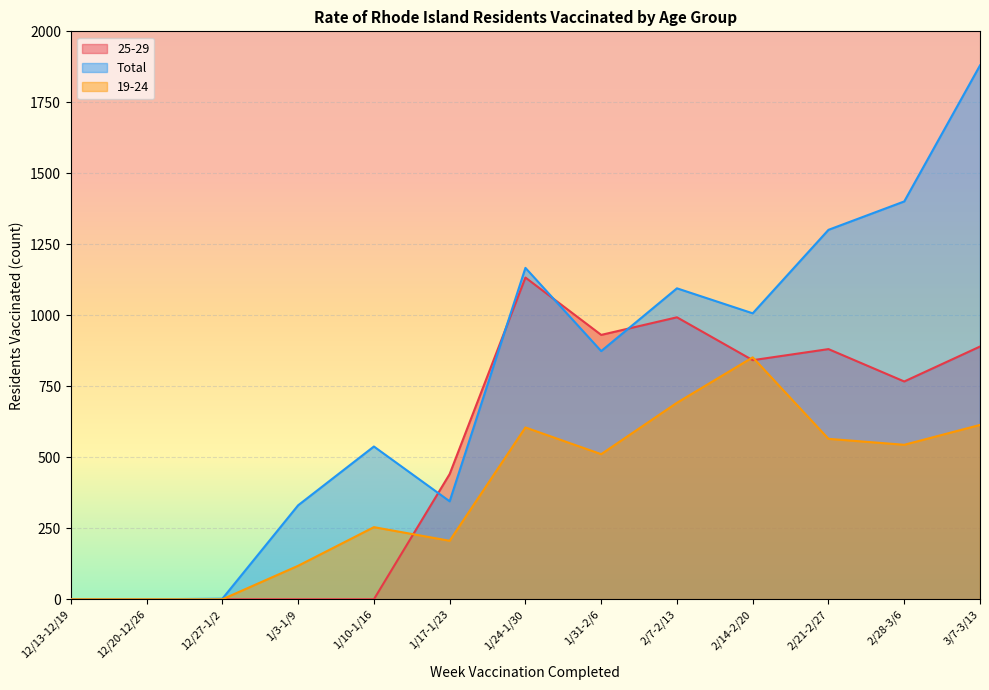

At how many categories does at least one series exceed 827?

7